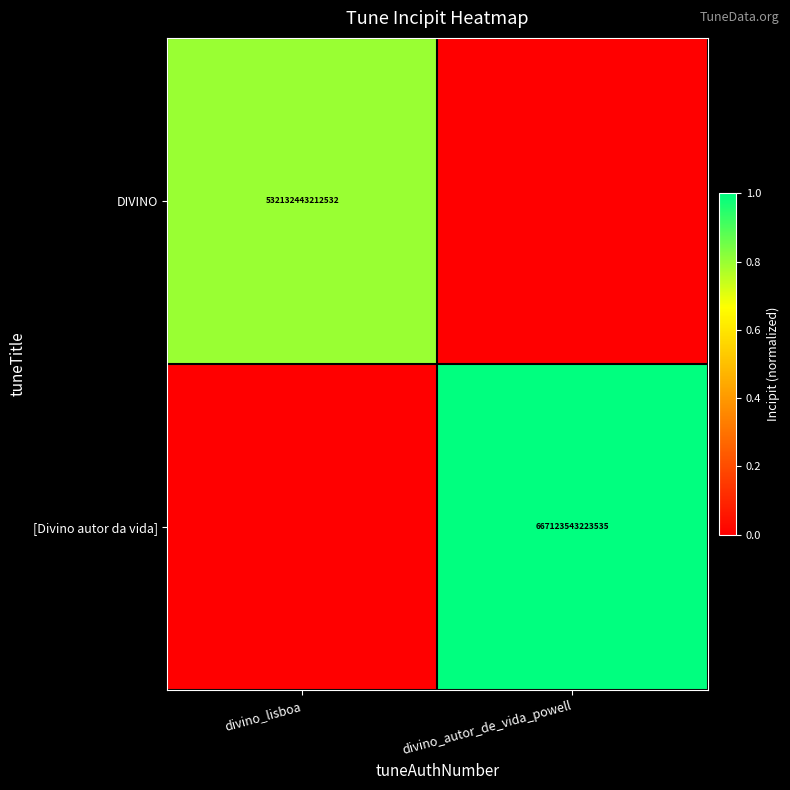

Is it true that [Divino autor da vida] equals 0.3 at divino_autor_de_vida_powell?

False